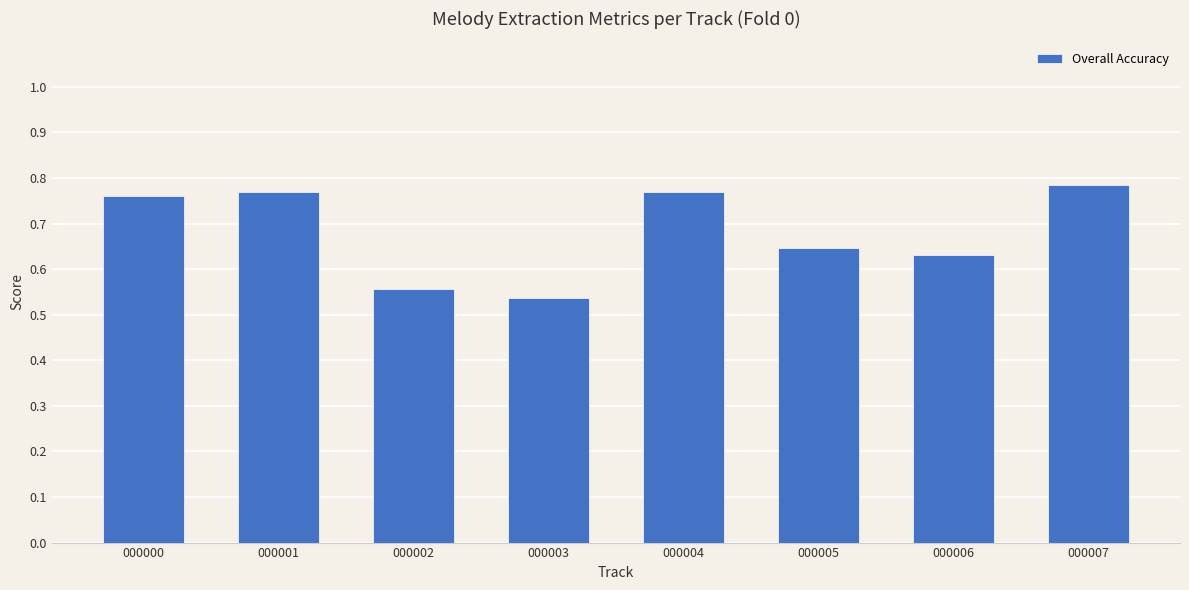

What is the sum of the values at 000007 and 000005?

1.4